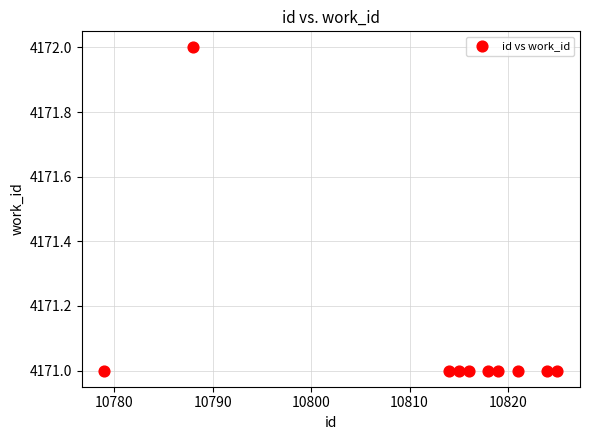

What is the average X value?

10812